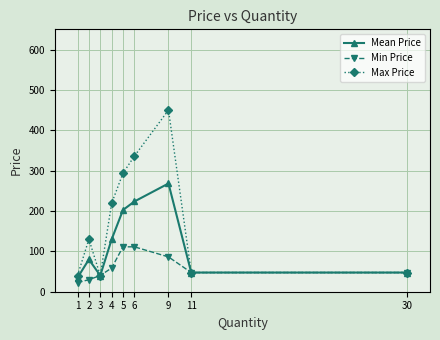

Does the chart have visible grid lines?

Yes